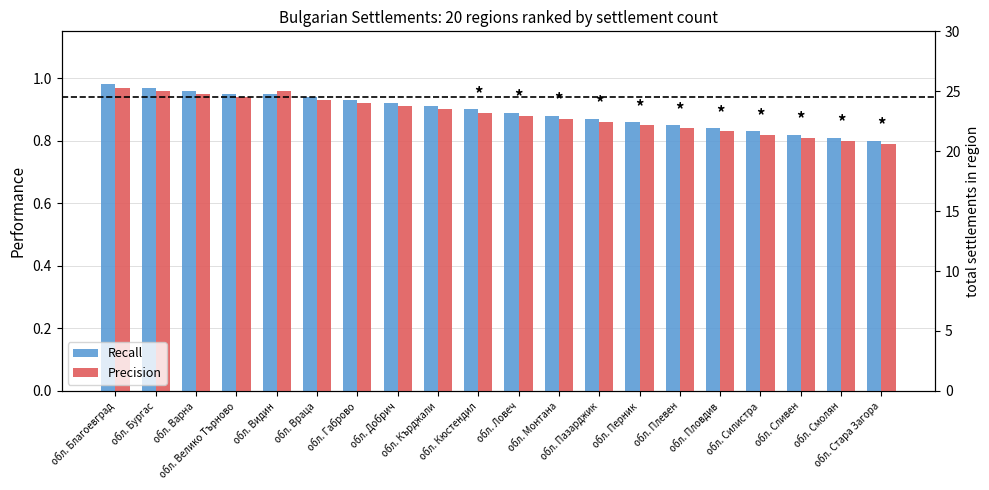

Count the Precision values in the range 0 to 1.

20